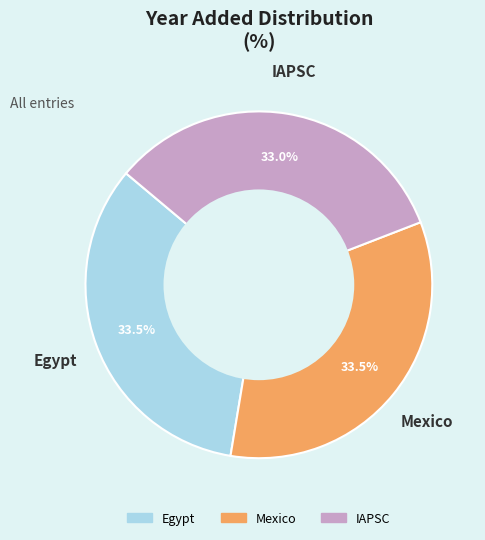

What is the ratio of the value at Egypt to the value at Mexico?

1.0